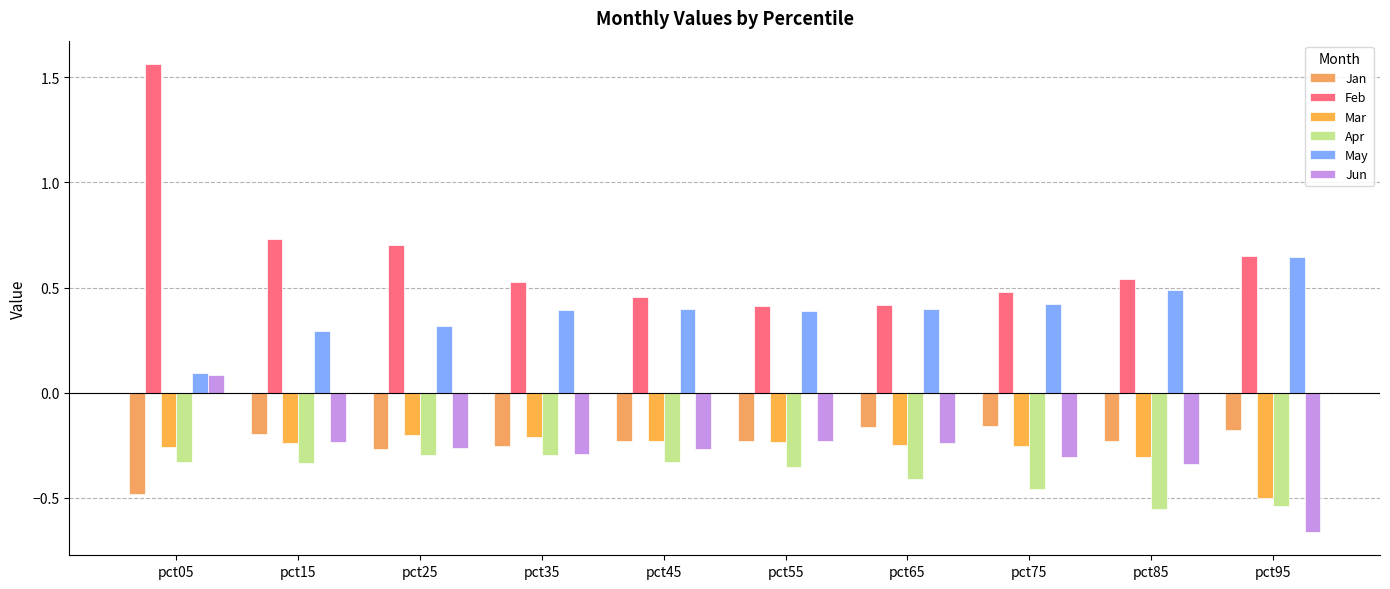

Reading left to right, list all the values displayed in this chart.

Jan: pct05=-0.5	pct15=-0.2	pct25=-0.3	pct35=-0.3	pct45=-0.2	pct55=-0.2	pct65=-0.2	pct75=-0.2	pct85=-0.2	pct95=-0.2
Feb: pct05=1.6	pct15=0.7	pct25=0.7	pct35=0.5	pct45=0.5	pct55=0.4	pct65=0.4	pct75=0.5	pct85=0.5	pct95=0.6
Mar: pct05=-0.3	pct15=-0.2	pct25=-0.2	pct35=-0.2	pct45=-0.2	pct55=-0.2	pct65=-0.3	pct75=-0.3	pct85=-0.3	pct95=-0.5
Apr: pct05=-0.3	pct15=-0.3	pct25=-0.3	pct35=-0.3	pct45=-0.3	pct55=-0.4	pct65=-0.4	pct75=-0.5	pct85=-0.6	pct95=-0.5
May: pct05=0.1	pct15=0.3	pct25=0.3	pct35=0.4	pct45=0.4	pct55=0.4	pct65=0.4	pct75=0.4	pct85=0.5	pct95=0.6
Jun: pct05=0.1	pct15=-0.2	pct25=-0.3	pct35=-0.3	pct45=-0.3	pct55=-0.2	pct65=-0.2	pct75=-0.3	pct85=-0.3	pct95=-0.7